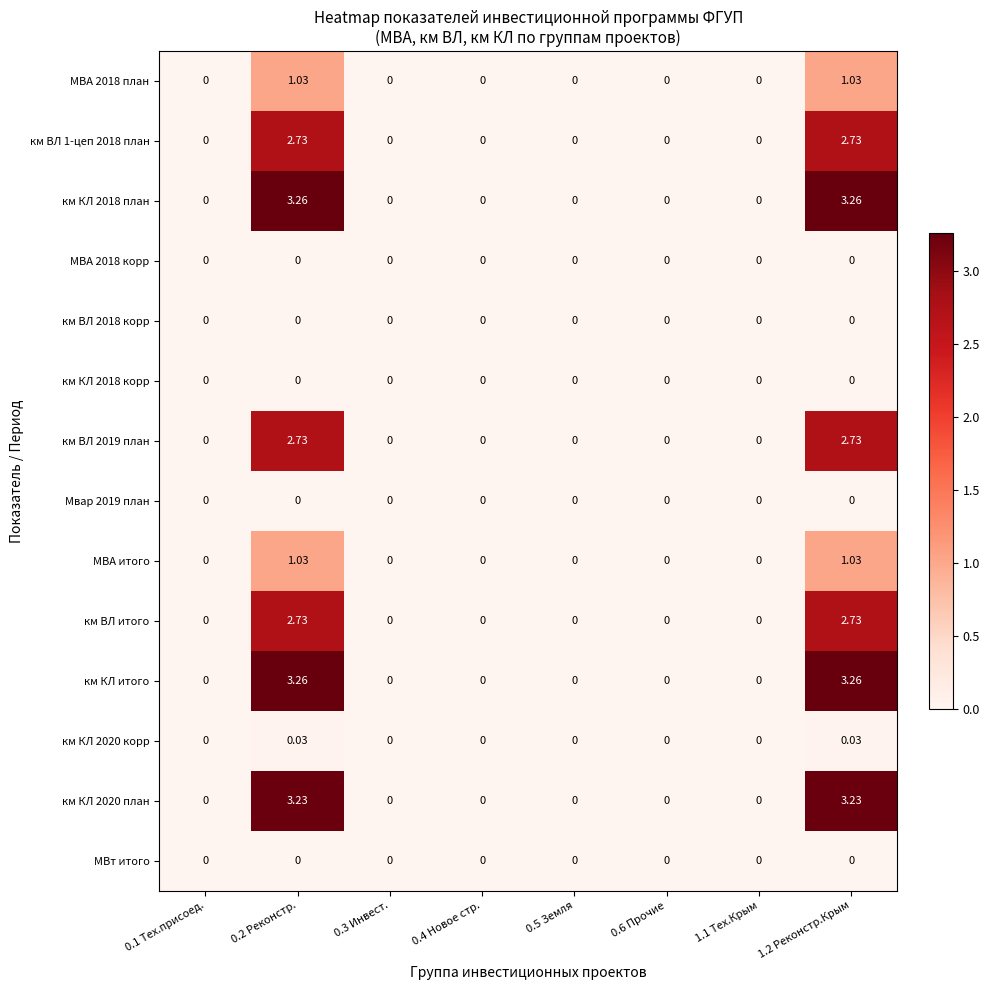

How many values in км КЛ 2018 план are above zero?

2